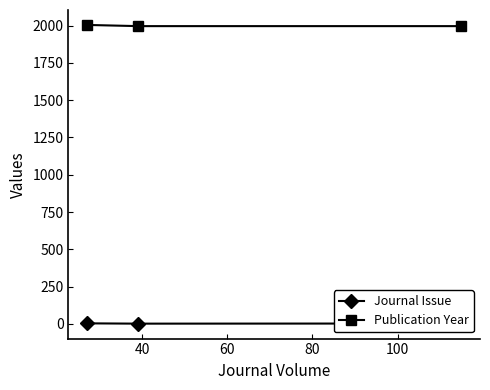

What is the minimum value for Publication Year?

1997